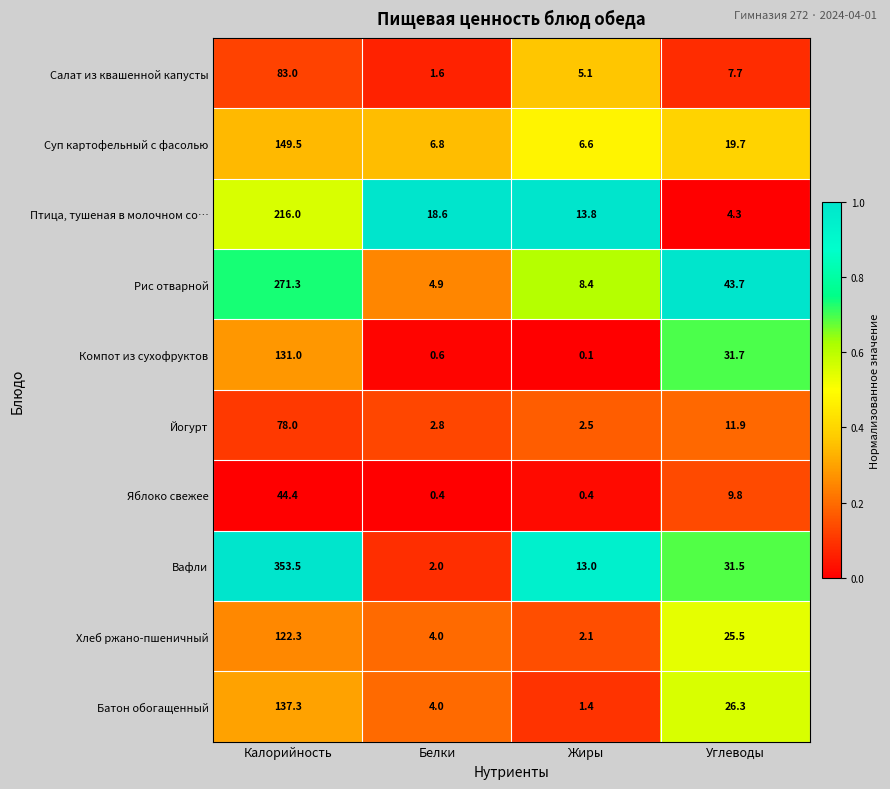

What is the sum of the Яблоко свежее values at Углеводы and Калорийность?

54.2